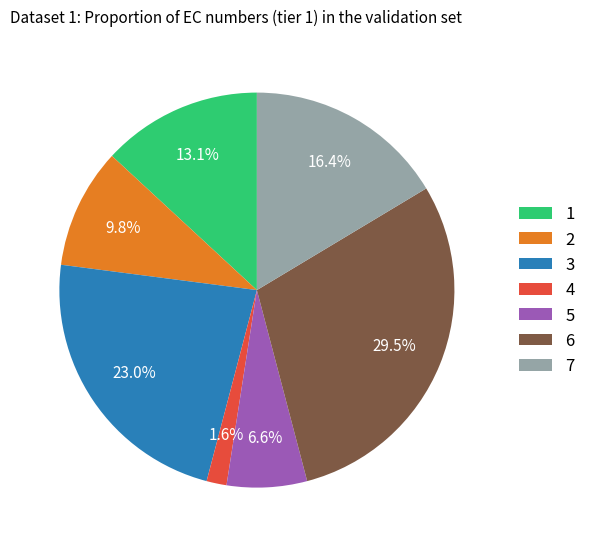

Which has a higher value, 1 or 6?

6